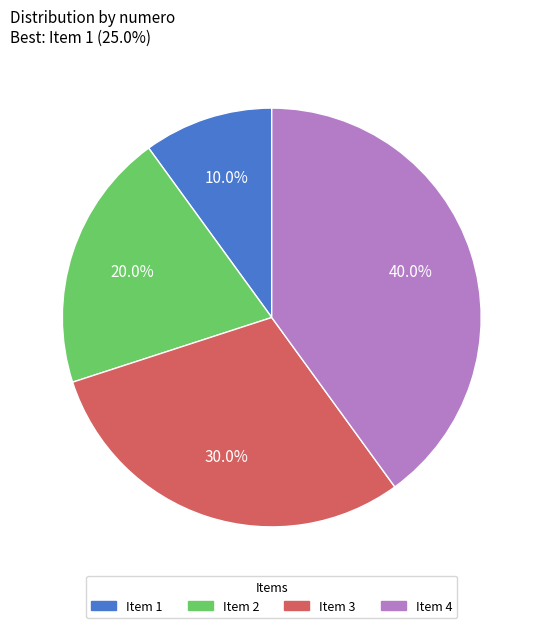

What is the total percentage of Item 2 and Item 3?

50.0%